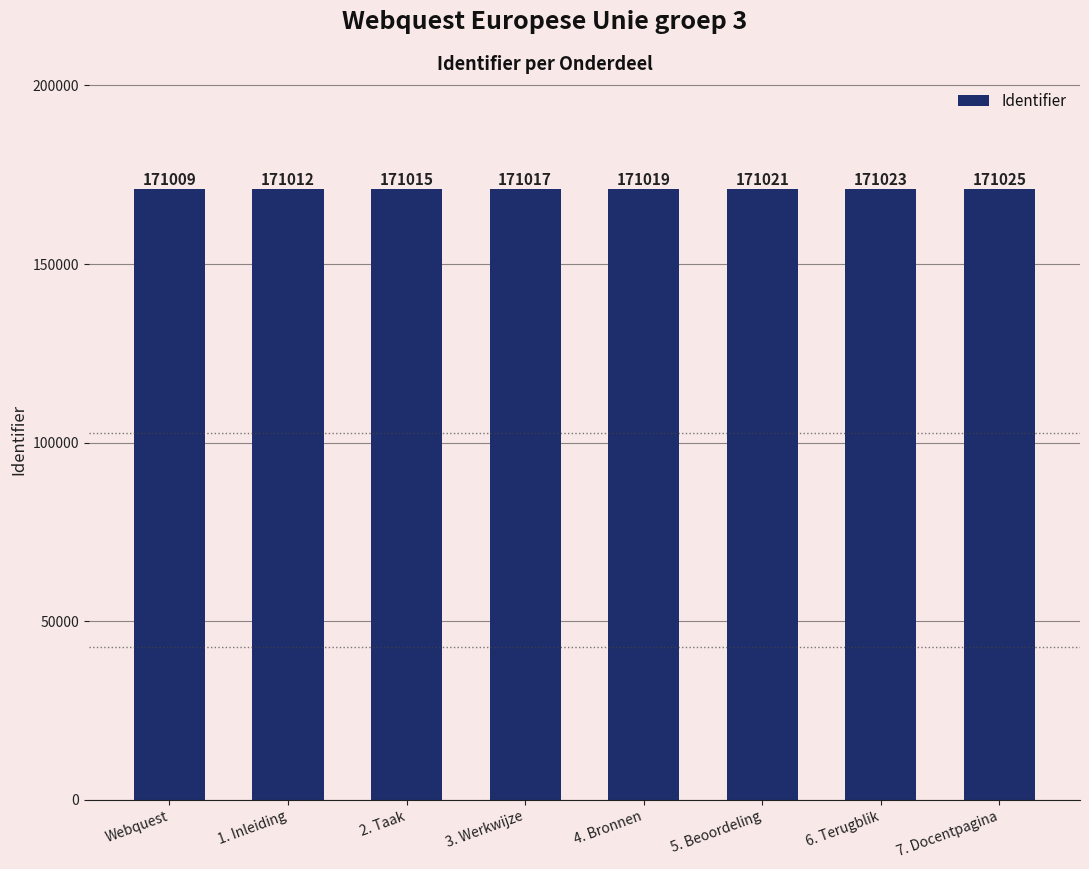

What is the sum of all values?

1368141